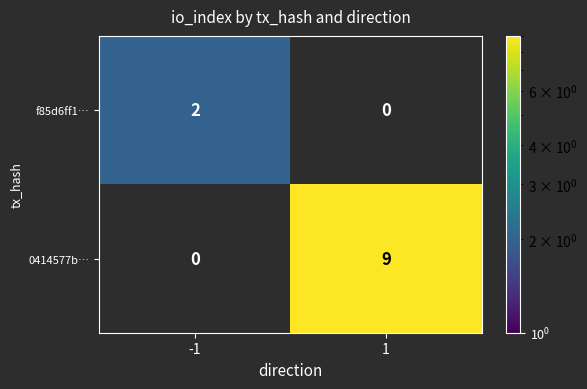

The value of f85d6ff1… at -1 is 3. True or false?

False